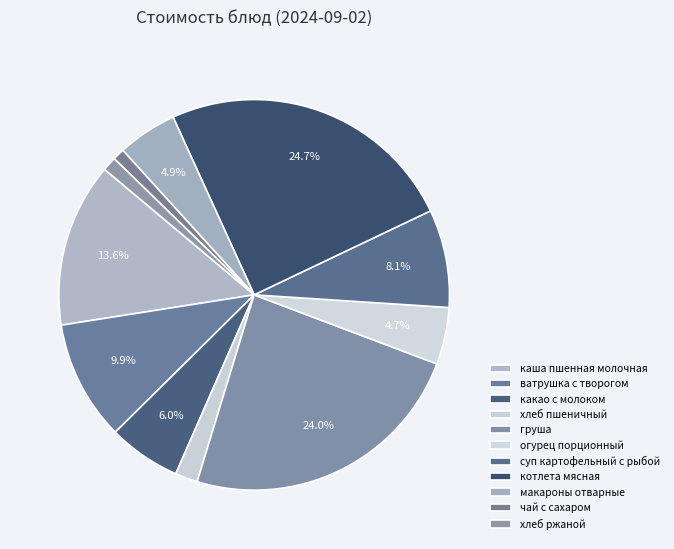

Is it true that груша is 32% of the pie?

False